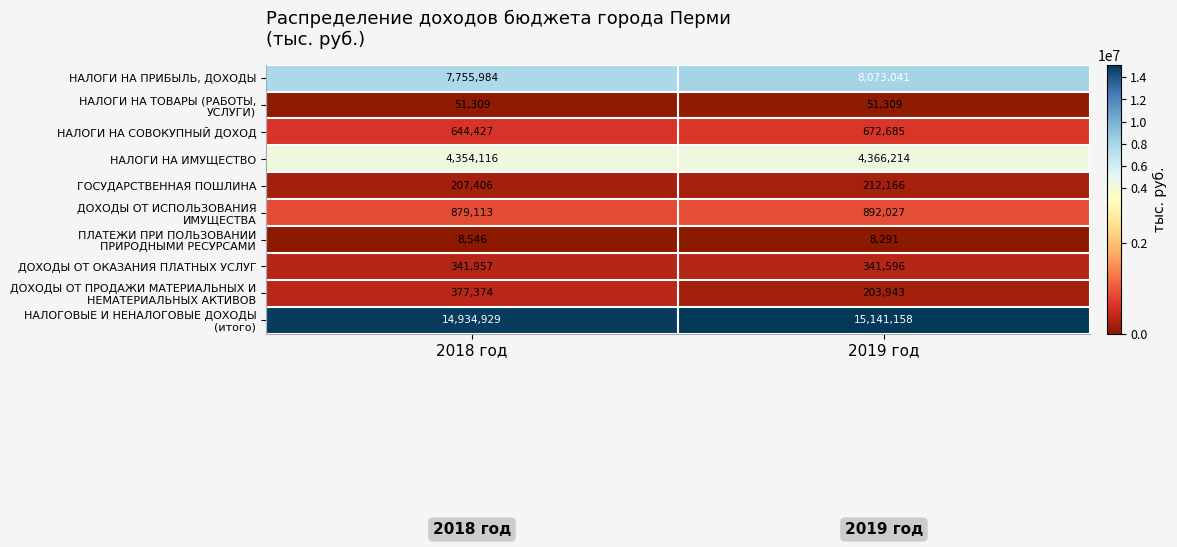

The value of ГОСУДАРСТВЕННАЯ ПОШЛИНА at 2019 год is 212166. True or false?

True